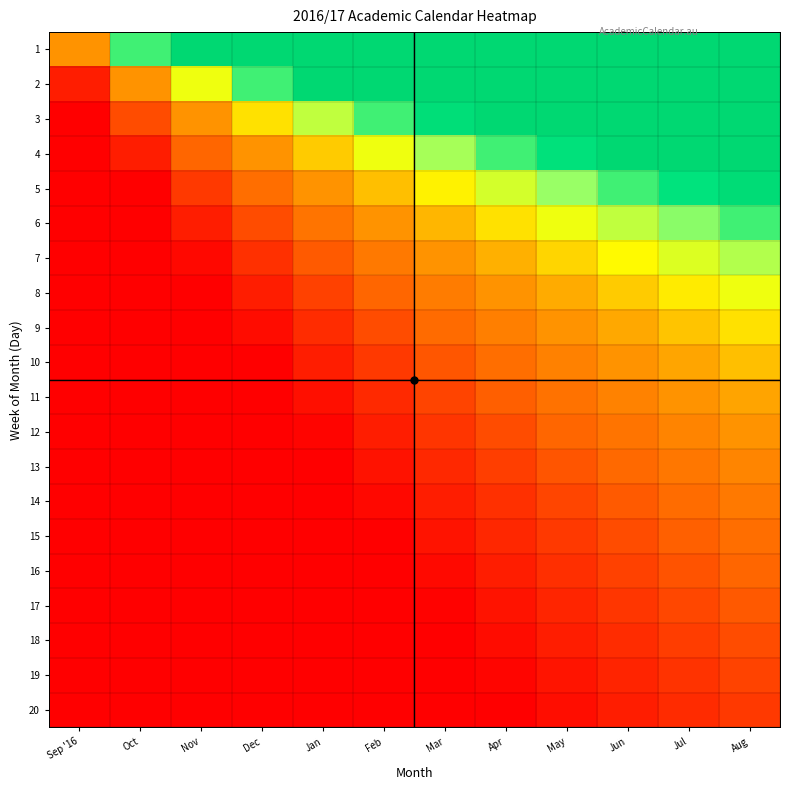

Reading left to right, transcribe all the data shown in this chart.

1: Sep '16=1.0	Oct=2.0	Nov=3.0	Dec=4.0	Jan=5.0	Feb=6.0	Mar=7.0	Apr=8.0	May=9.0	Jun=10.0	Jul=11.0	Aug=12.0
2: Sep '16=0.5	Oct=1.0	Nov=1.5	Dec=2.0	Jan=2.5	Feb=3.0	Mar=3.5	Apr=4.0	May=4.5	Jun=5.0	Jul=5.5	Aug=6.0
3: Sep '16=0.3	Oct=0.7	Nov=1.0	Dec=1.3	Jan=1.7	Feb=2.0	Mar=2.3	Apr=2.7	May=3.0	Jun=3.3	Jul=3.7	Aug=4.0
4: Sep '16=0.2	Oct=0.5	Nov=0.8	Dec=1.0	Jan=1.2	Feb=1.5	Mar=1.8	Apr=2.0	May=2.2	Jun=2.5	Jul=2.8	Aug=3.0
5: Sep '16=0.2	Oct=0.4	Nov=0.6	Dec=0.8	Jan=1.0	Feb=1.2	Mar=1.4	Apr=1.6	May=1.8	Jun=2.0	Jul=2.2	Aug=2.4
6: Sep '16=0.2	Oct=0.3	Nov=0.5	Dec=0.7	Jan=0.8	Feb=1.0	Mar=1.2	Apr=1.3	May=1.5	Jun=1.7	Jul=1.8	Aug=2.0
7: Sep '16=0.1	Oct=0.3	Nov=0.4	Dec=0.6	Jan=0.7	Feb=0.9	Mar=1.0	Apr=1.1	May=1.3	Jun=1.4	Jul=1.6	Aug=1.7
8: Sep '16=0.1	Oct=0.2	Nov=0.4	Dec=0.5	Jan=0.6	Feb=0.8	Mar=0.9	Apr=1.0	May=1.1	Jun=1.2	Jul=1.4	Aug=1.5
9: Sep '16=0.1	Oct=0.2	Nov=0.3	Dec=0.4	Jan=0.6	Feb=0.7	Mar=0.8	Apr=0.9	May=1.0	Jun=1.1	Jul=1.2	Aug=1.3
10: Sep '16=0.1	Oct=0.2	Nov=0.3	Dec=0.4	Jan=0.5	Feb=0.6	Mar=0.7	Apr=0.8	May=0.9	Jun=1.0	Jul=1.1	Aug=1.2
11: Sep '16=0.1	Oct=0.2	Nov=0.3	Dec=0.4	Jan=0.5	Feb=0.5	Mar=0.6	Apr=0.7	May=0.8	Jun=0.9	Jul=1.0	Aug=1.1
12: Sep '16=0.1	Oct=0.2	Nov=0.2	Dec=0.3	Jan=0.4	Feb=0.5	Mar=0.6	Apr=0.7	May=0.8	Jun=0.8	Jul=0.9	Aug=1.0
13: Sep '16=0.1	Oct=0.2	Nov=0.2	Dec=0.3	Jan=0.4	Feb=0.5	Mar=0.5	Apr=0.6	May=0.7	Jun=0.8	Jul=0.8	Aug=0.9
14: Sep '16=0.1	Oct=0.1	Nov=0.2	Dec=0.3	Jan=0.4	Feb=0.4	Mar=0.5	Apr=0.6	May=0.6	Jun=0.7	Jul=0.8	Aug=0.9
15: Sep '16=0.1	Oct=0.1	Nov=0.2	Dec=0.3	Jan=0.3	Feb=0.4	Mar=0.5	Apr=0.5	May=0.6	Jun=0.7	Jul=0.7	Aug=0.8
16: Sep '16=0.1	Oct=0.1	Nov=0.2	Dec=0.2	Jan=0.3	Feb=0.4	Mar=0.4	Apr=0.5	May=0.6	Jun=0.6	Jul=0.7	Aug=0.8
17: Sep '16=0.1	Oct=0.1	Nov=0.2	Dec=0.2	Jan=0.3	Feb=0.4	Mar=0.4	Apr=0.5	May=0.5	Jun=0.6	Jul=0.6	Aug=0.7
18: Sep '16=0.1	Oct=0.1	Nov=0.2	Dec=0.2	Jan=0.3	Feb=0.3	Mar=0.4	Apr=0.4	May=0.5	Jun=0.6	Jul=0.6	Aug=0.7
19: Sep '16=0.1	Oct=0.1	Nov=0.2	Dec=0.2	Jan=0.3	Feb=0.3	Mar=0.4	Apr=0.4	May=0.5	Jun=0.5	Jul=0.6	Aug=0.6
20: Sep '16=0.1	Oct=0.1	Nov=0.1	Dec=0.2	Jan=0.2	Feb=0.3	Mar=0.3	Apr=0.4	May=0.5	Jun=0.5	Jul=0.6	Aug=0.6